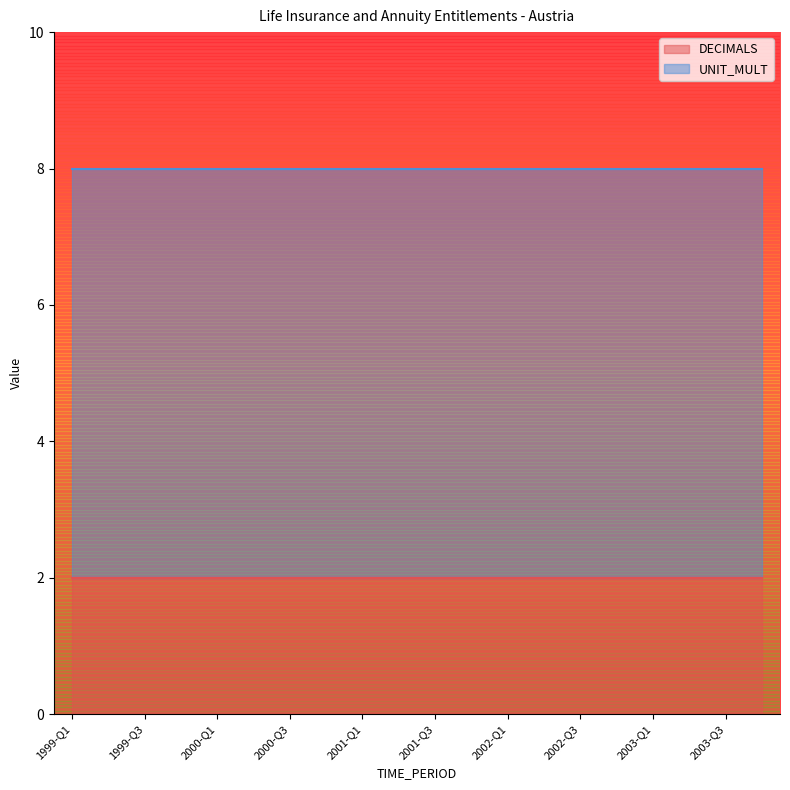

What is the maximum value shown in the chart?

6